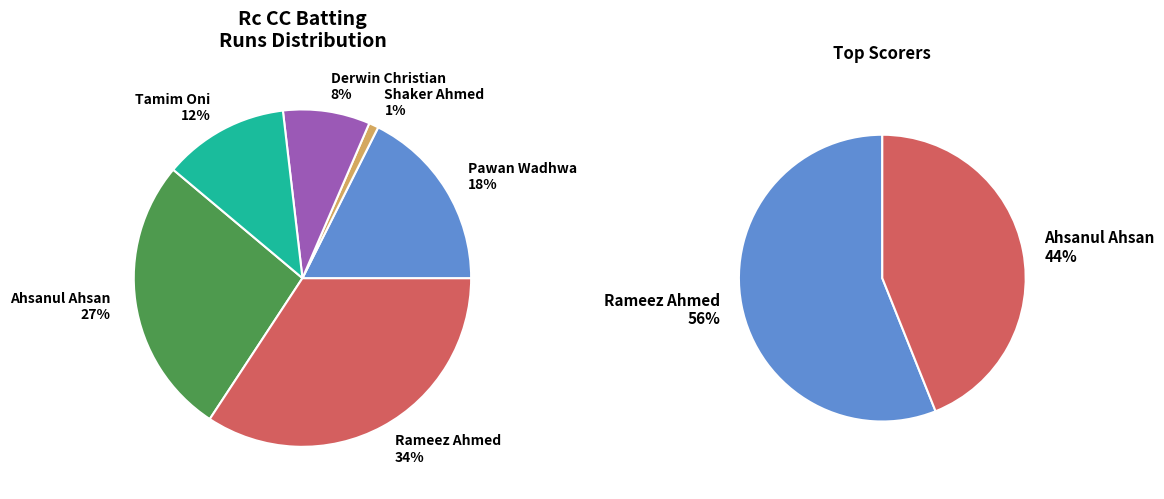

To the nearest percent, what portion does Ahsanul Ahsan represent?

27%